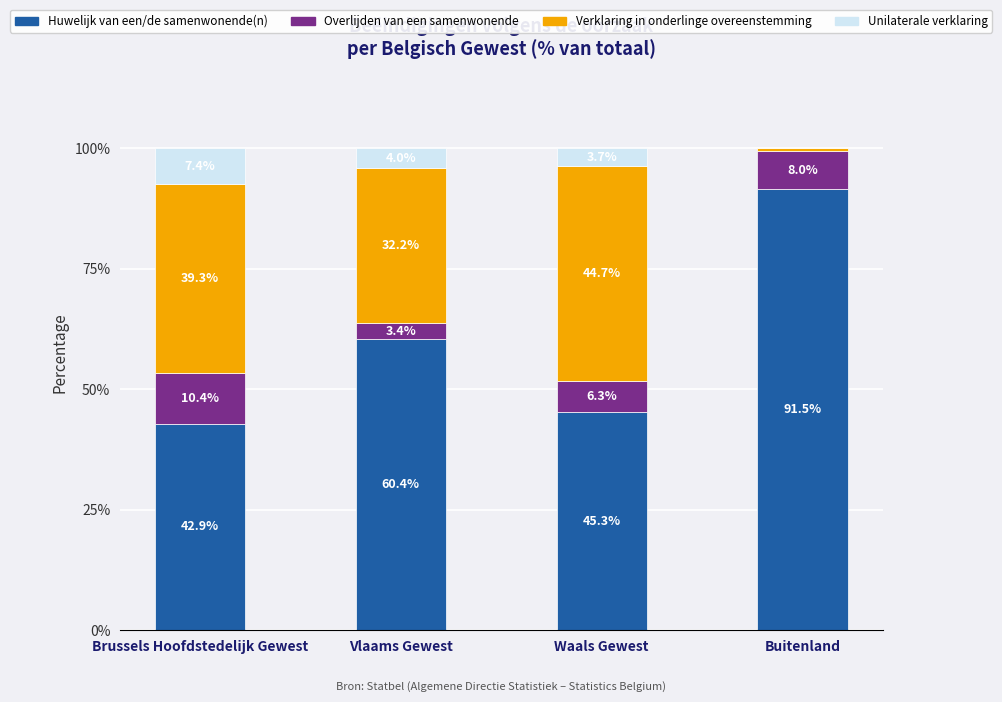

The value of Huwelijk van een/de samenwonende(n) at Waals Gewest is 76.1. True or false?

False